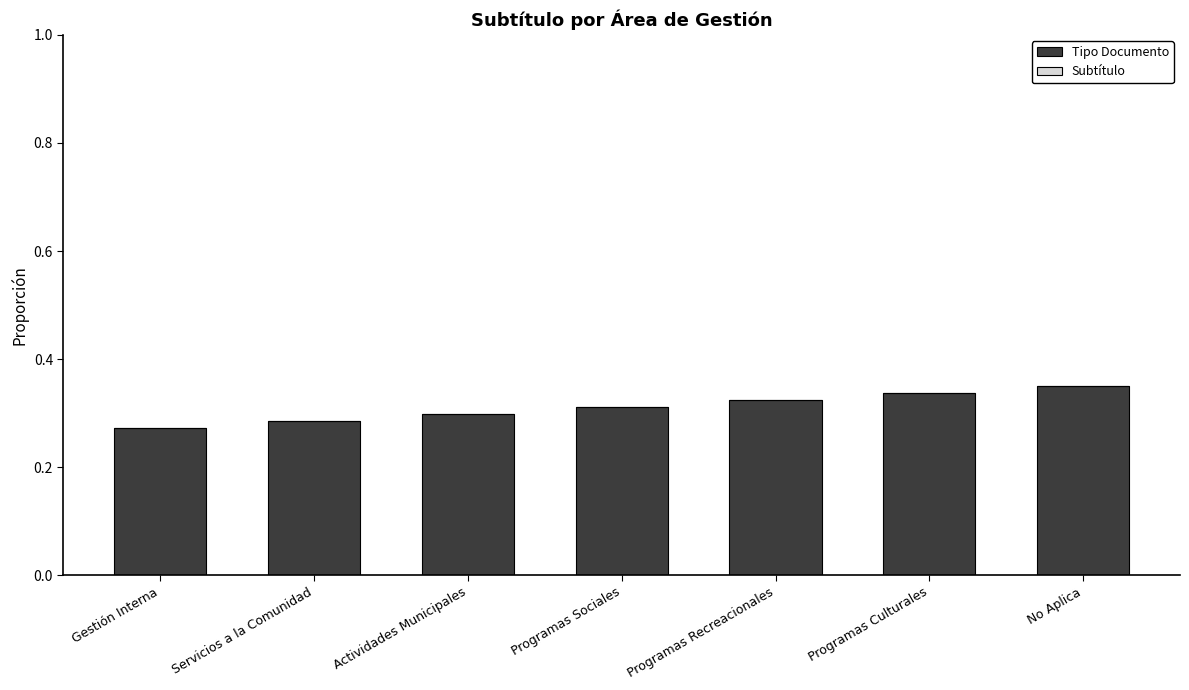

What is the change in value from Actividades Municipales to No Aplica?

+0.1